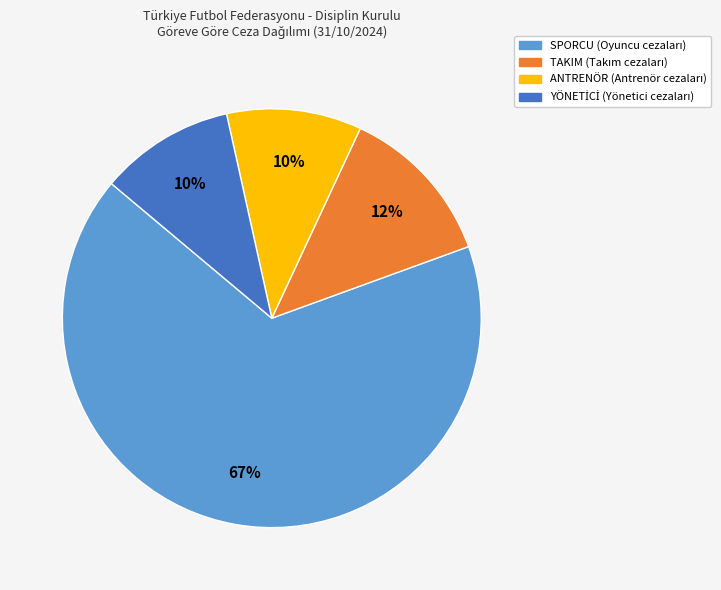

Which has a higher value, ANTRENÖR or TAKIM?

TAKIM